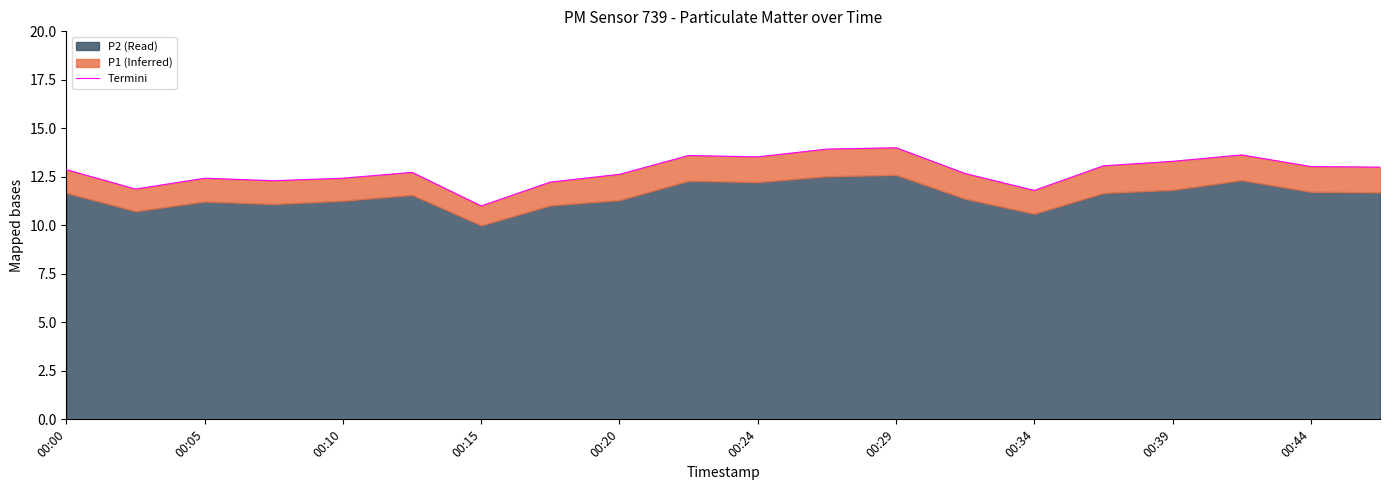

What is the approximate value at 00:05?

12.4